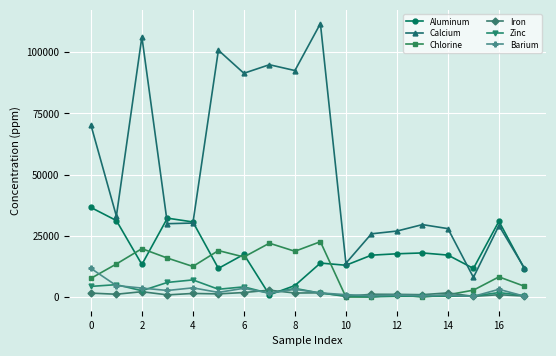

Count the number of data series in this chart.

6